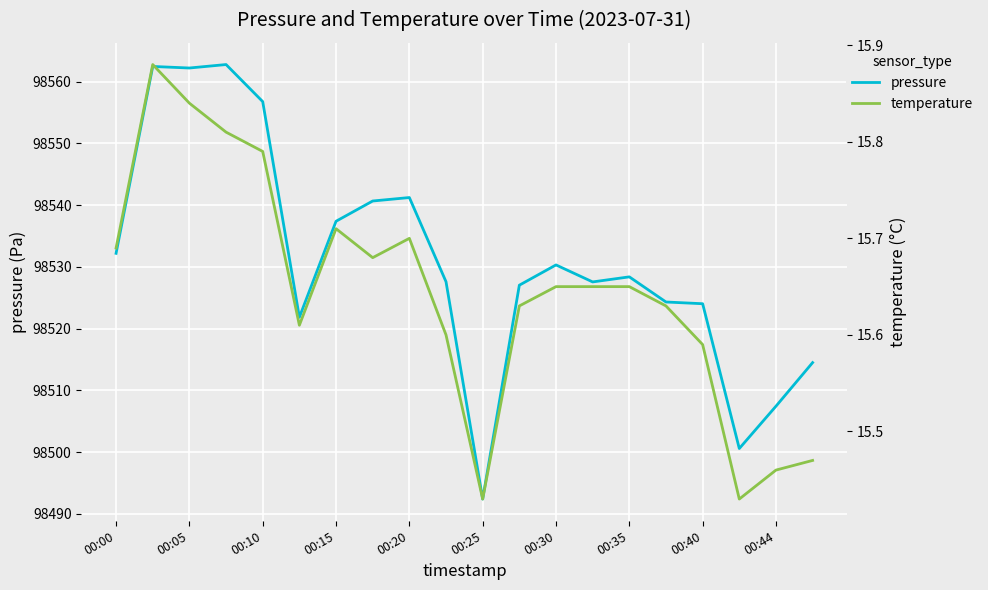

How many temperature values are between 15 and 16?

20